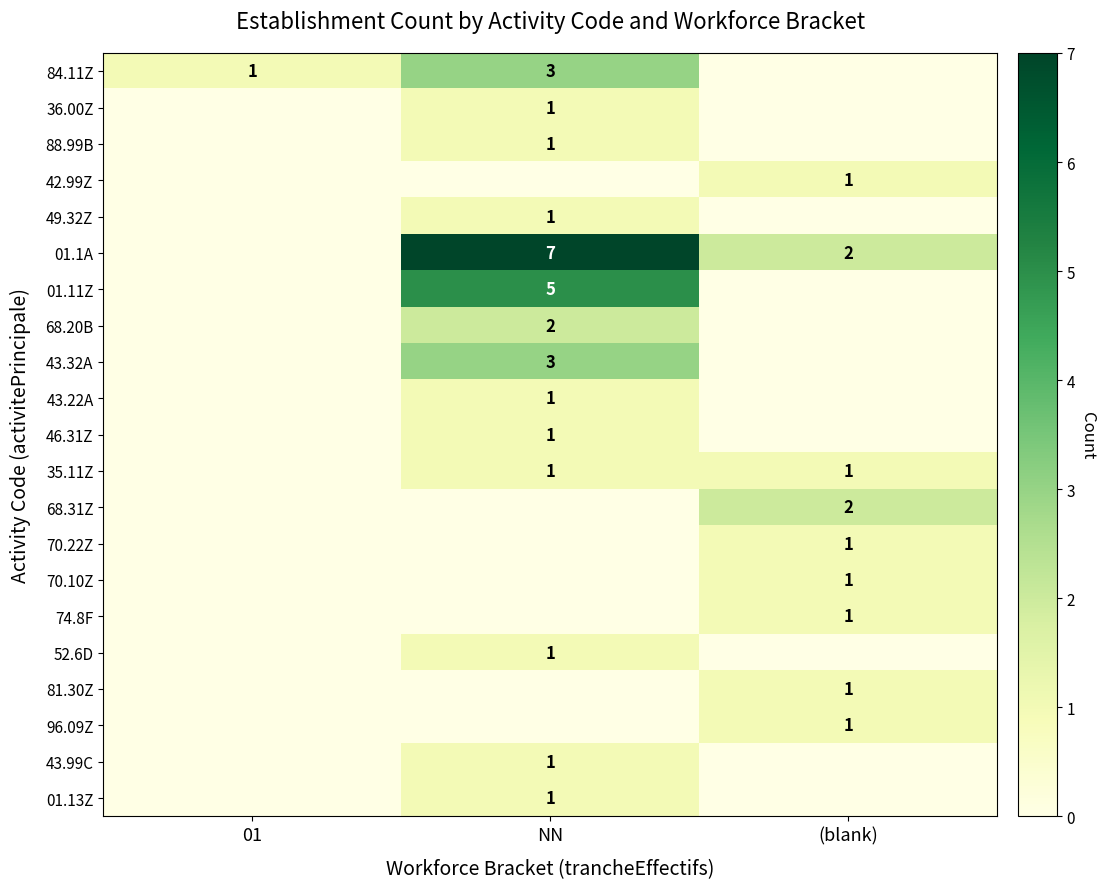

Is it true that 68.31Z equals 1 at (blank)?

False